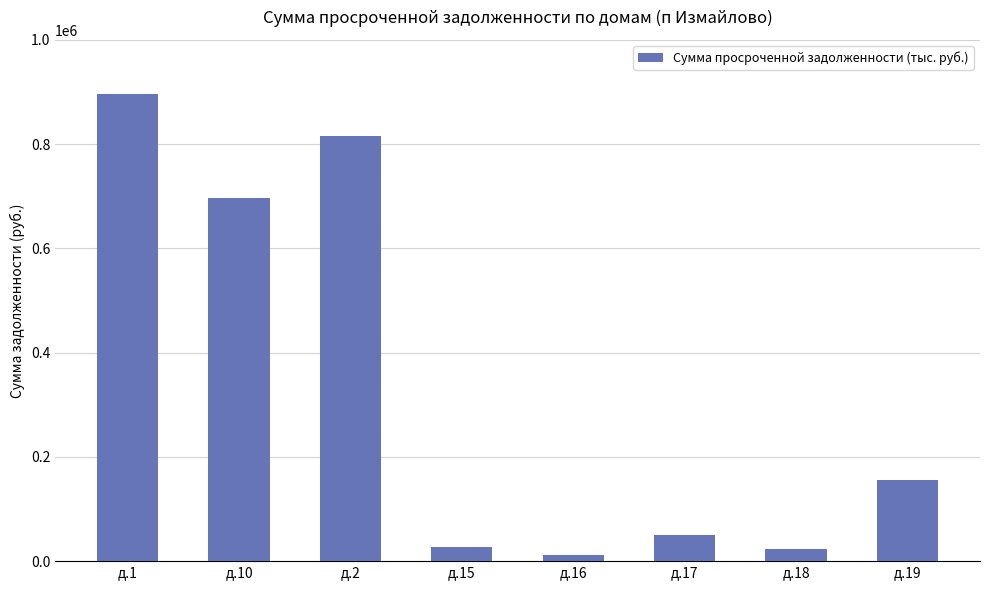

What is the label of the 5th bar from the right?

д.15